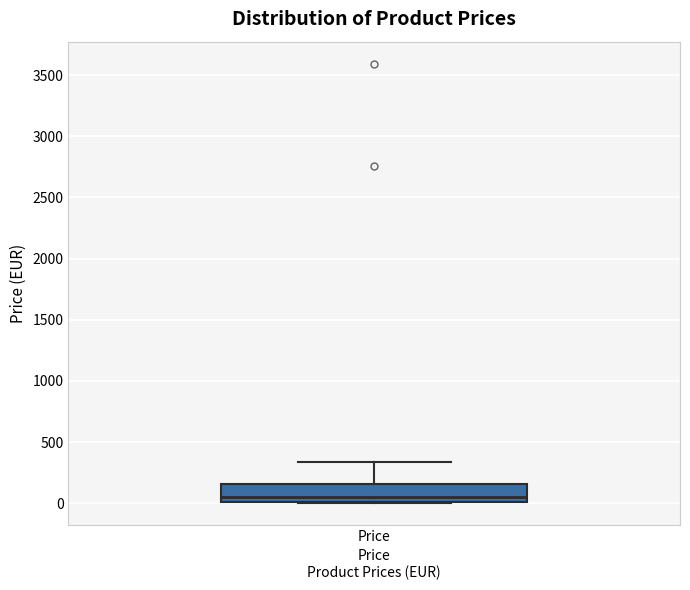

Transcribe this box plot: give where the median line is, the range the box spans, and where the two whiskers end, as read against the y-axis. The values are not printed on the chart, so give them approximately, as read against the axis.

median 50, box 0 to 150, whiskers 0 to 350